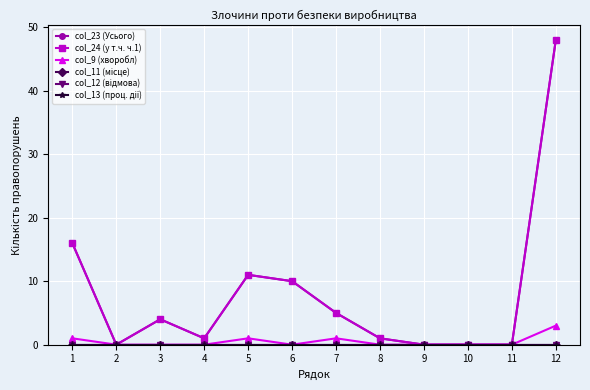

Between 1 and 9, which series saw the biggest shift?

col_23 (Усього)